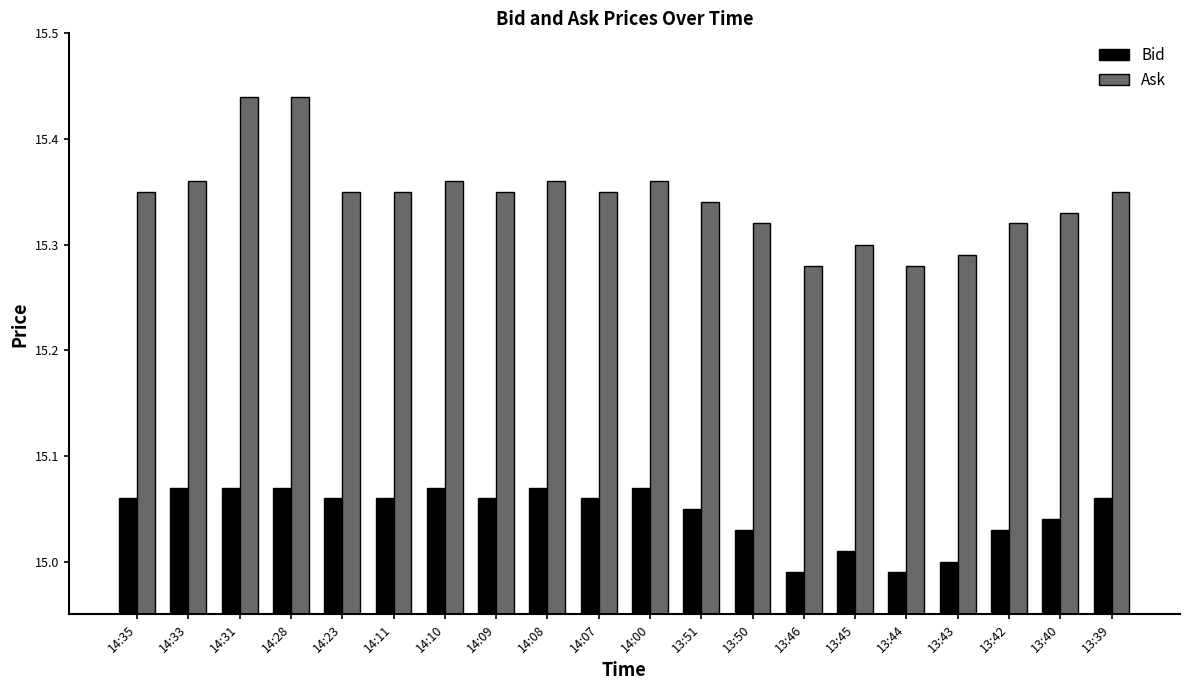

Which series has the largest range (max minus min)?

Ask